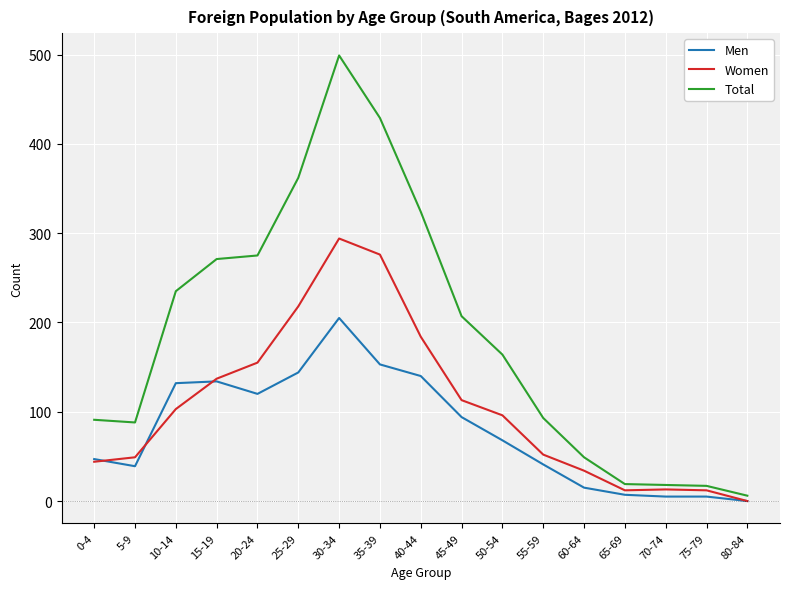

What position from the left is 75-79?

16